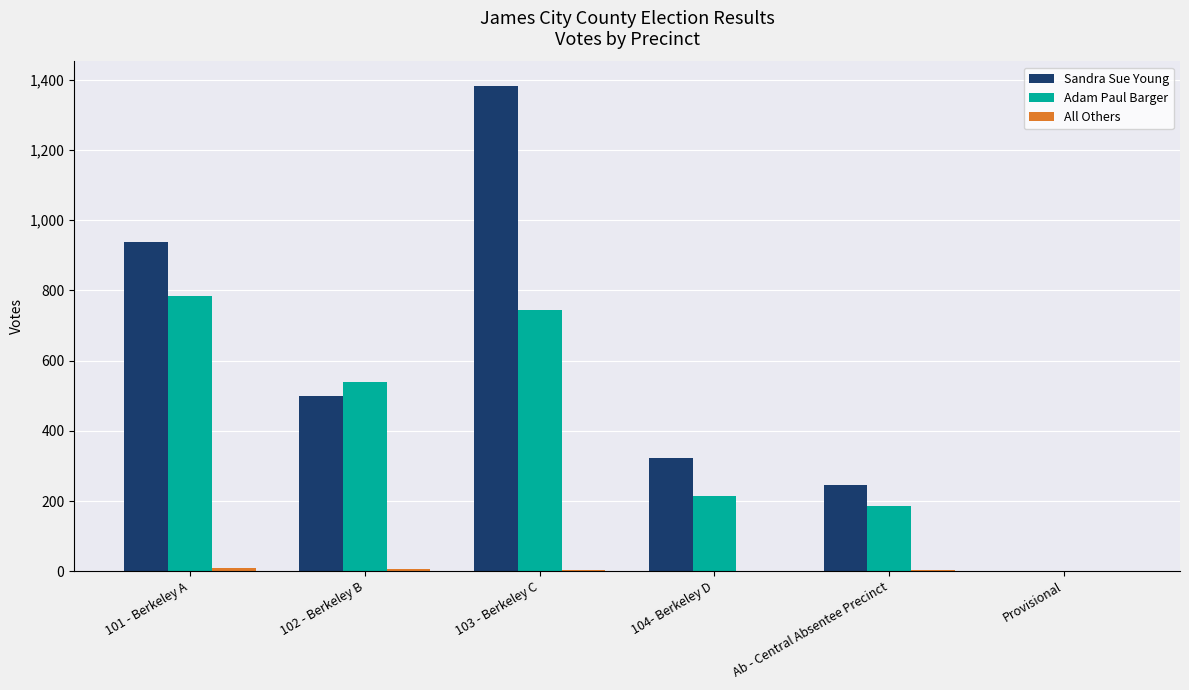

Is it true that Sandra Sue Young equals 800 at 103 - Berkeley C?

False